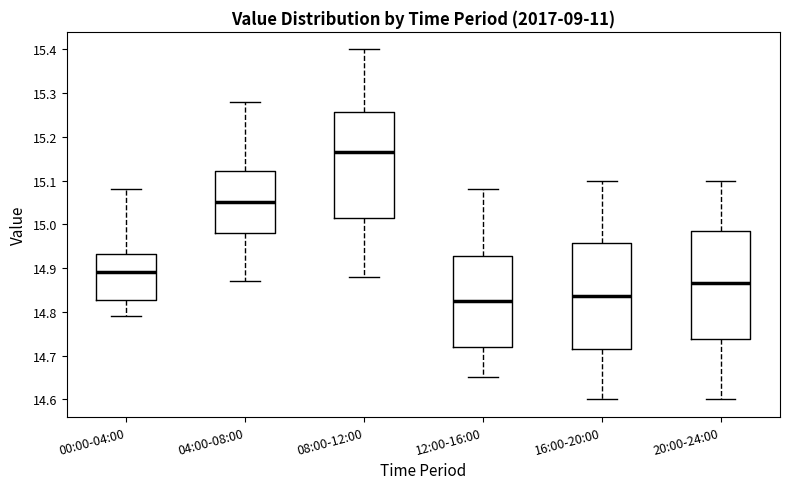

Where does the median line of the box for 08:00-12:00 sit on the y-axis? The values are not printed on the chart, so give them approximately, as read against the axis.

15.17